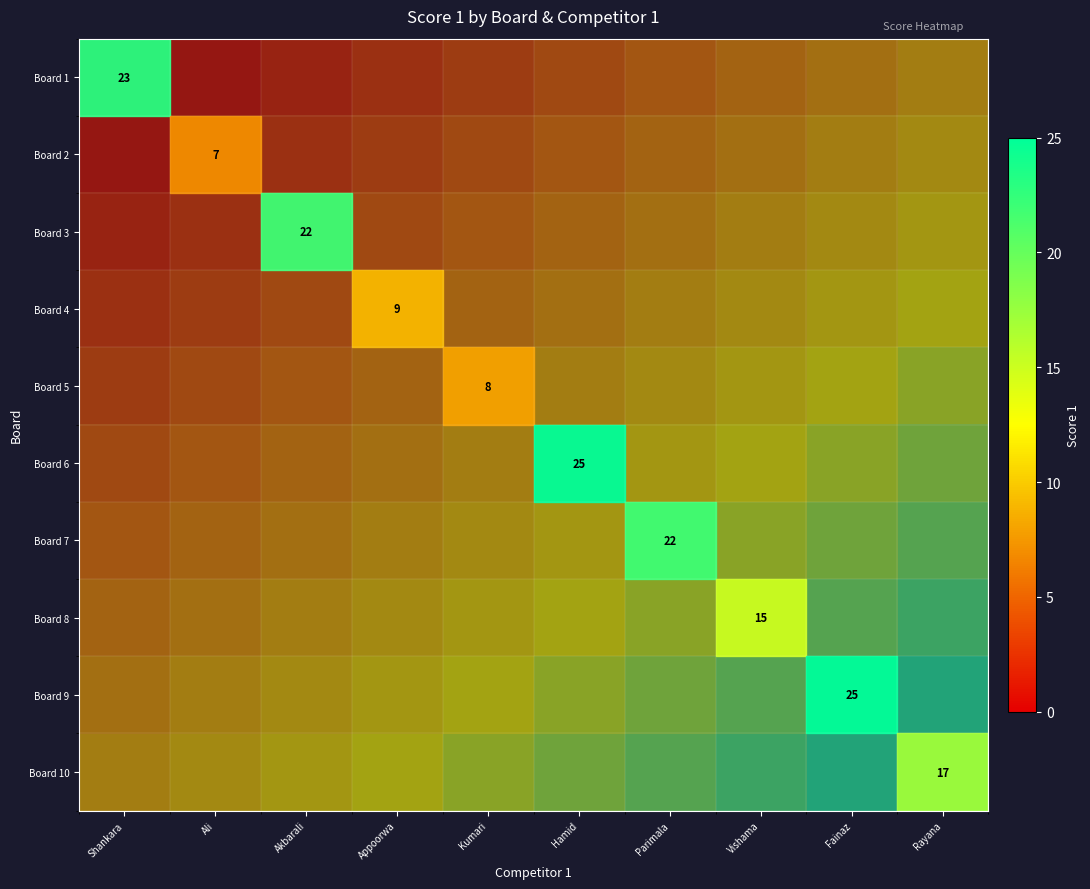

Is the value of Board 10 at Appoorwa greater than the value of Board 8 at Kumari?

Yes